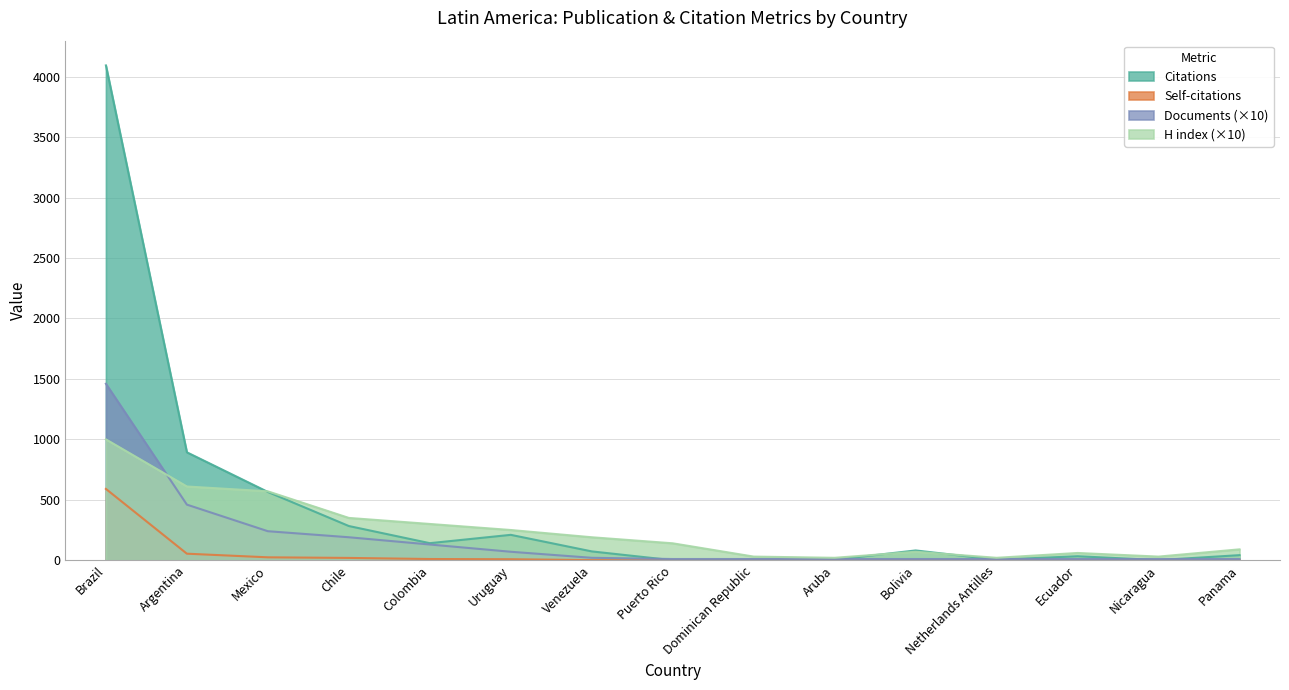

True or false: Citations has more than 2 points higher than both neighbors.

True